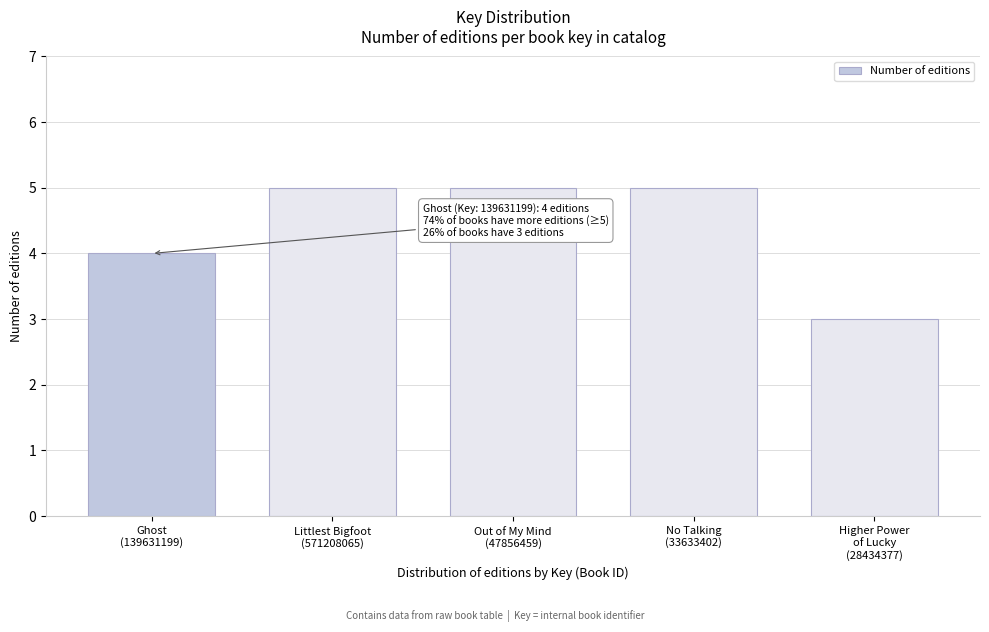

Reading left to right, transcribe all the data shown in this chart.

4	5	5	5	3